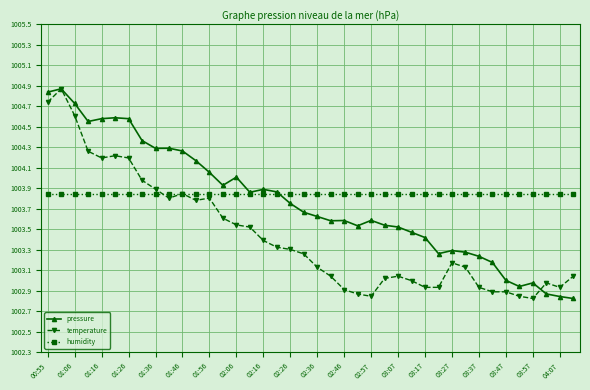

List the series in order of their overall mean, lowest first.

temperature, pressure, humidity